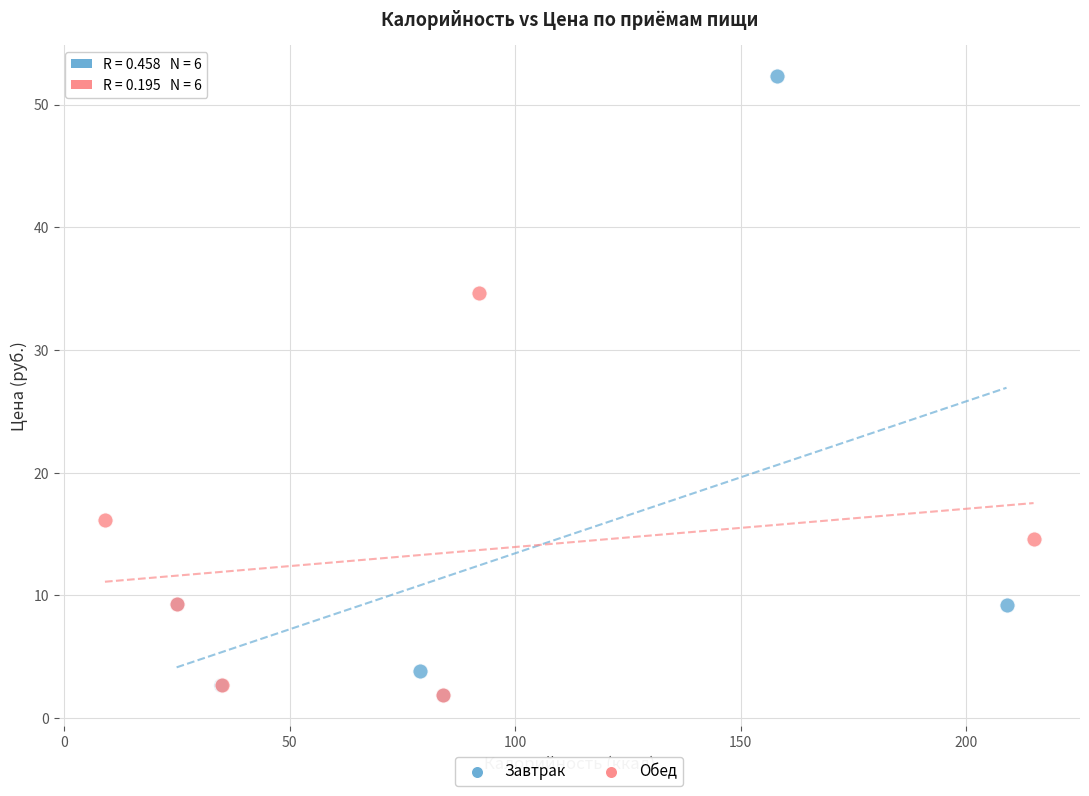

What are all the series names shown in the legend?

Завтрак, Обед